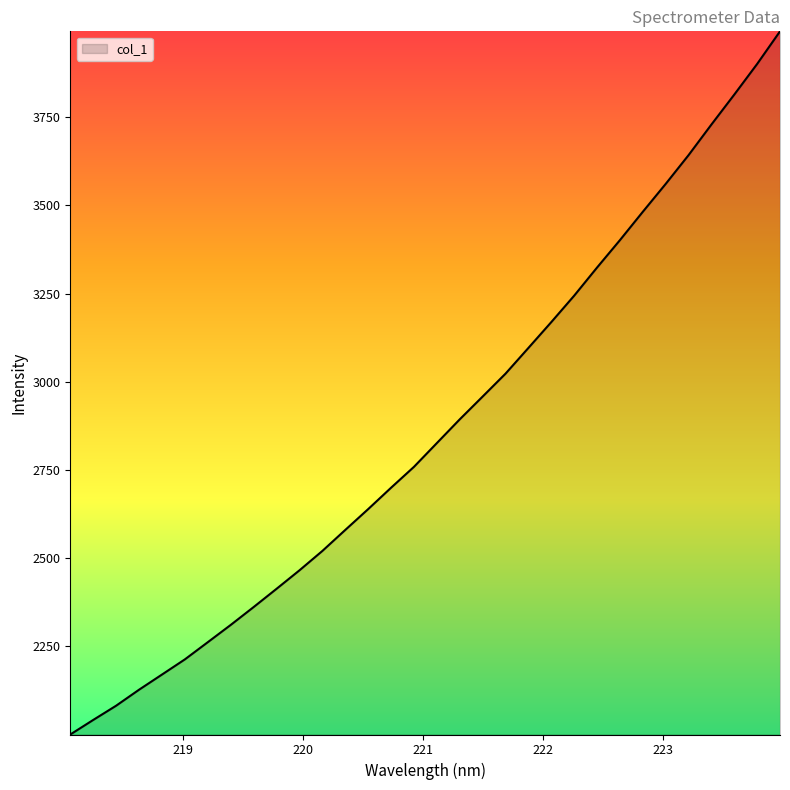

What is the maximum value shown in the chart?

3993.6